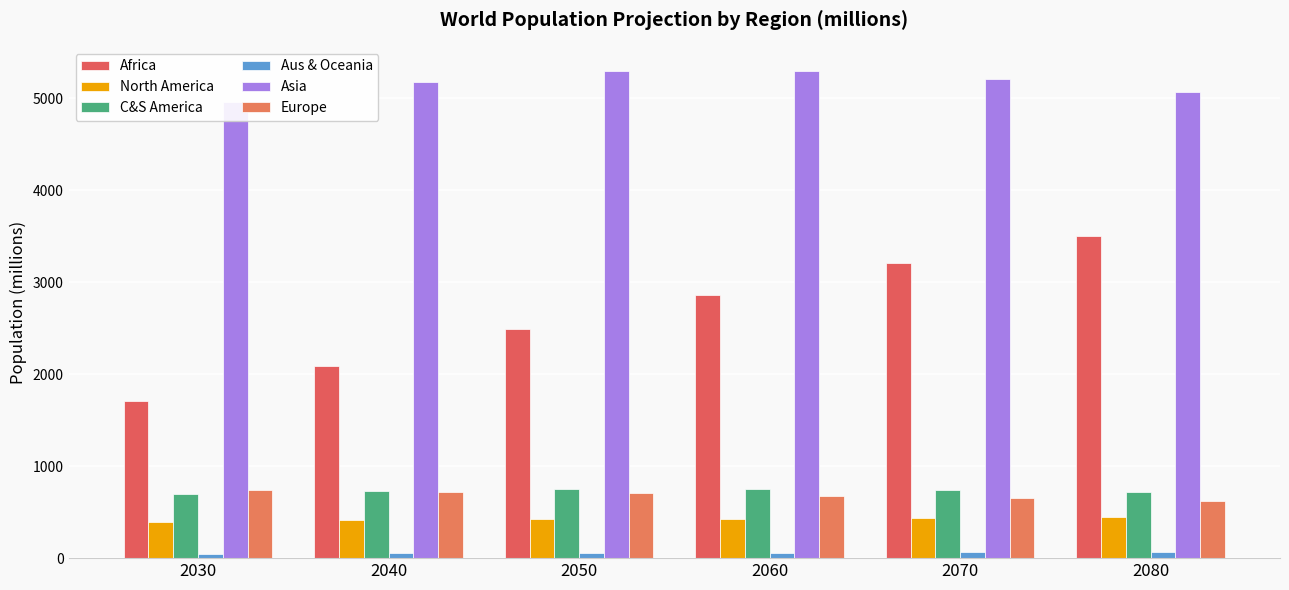

Is the value of Aus & Oceania at 2040 greater than the value of Asia at 2030?

No